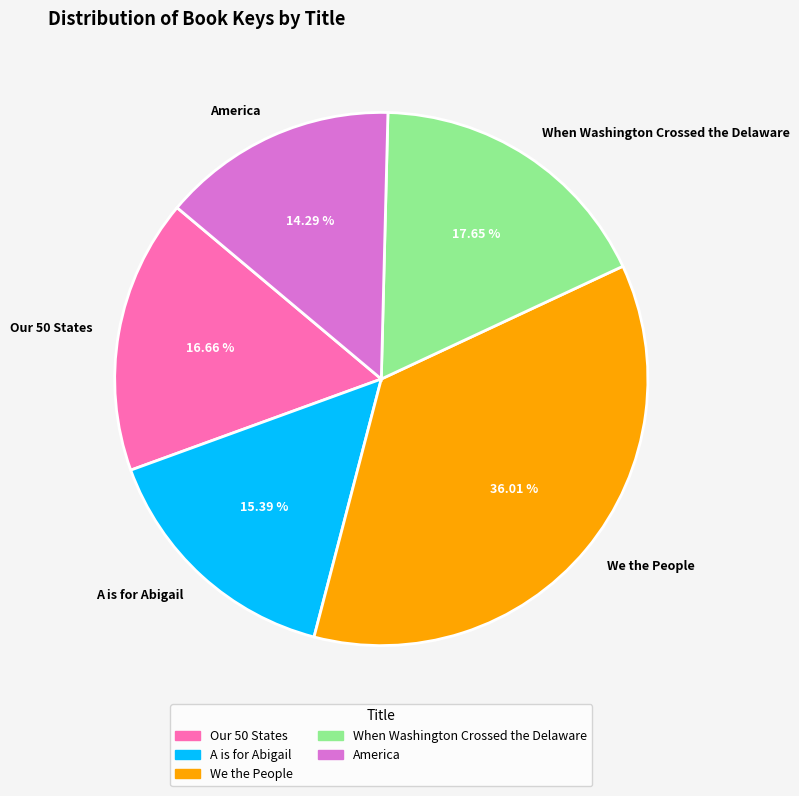

Does any single category account for the majority?

No